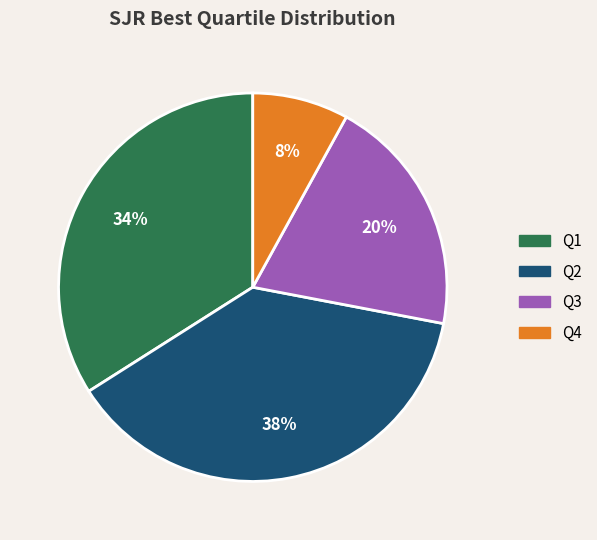

To the nearest percent, what percentage of the pie is Q3?

20%